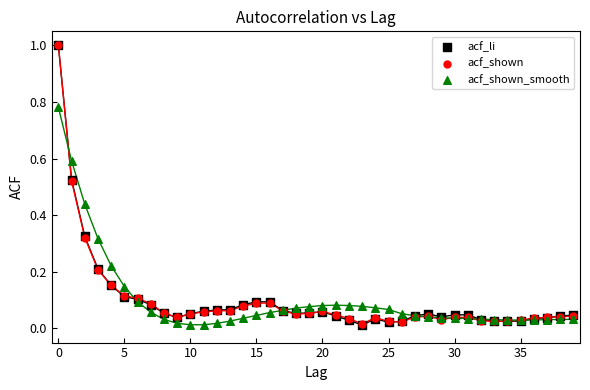

What are all the series names shown in the legend?

acf_li, acf_shown, acf_shown_smooth